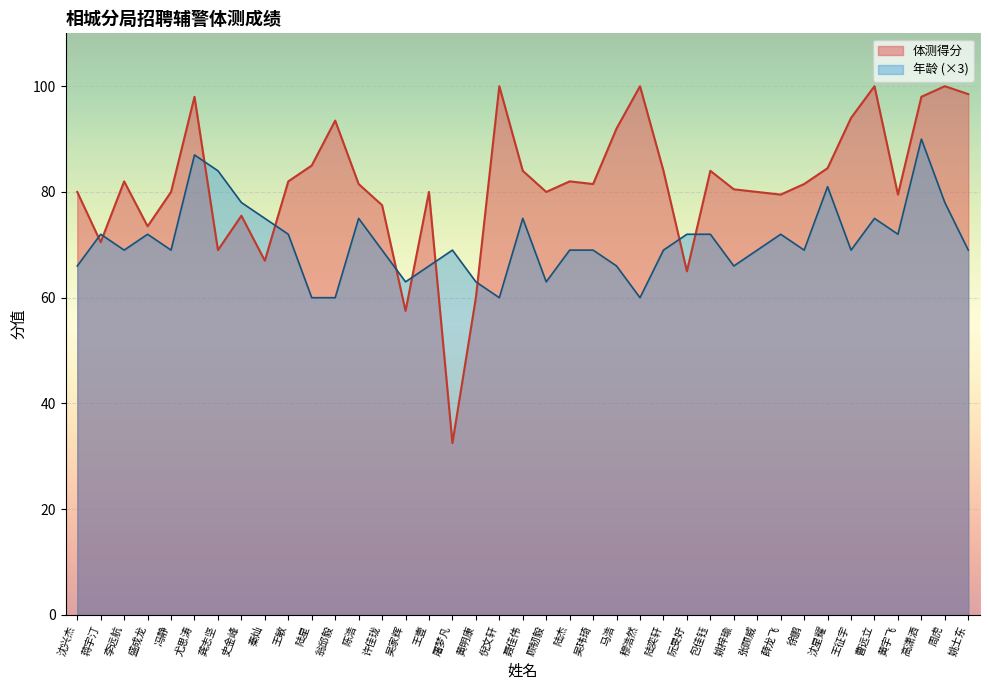

Does the chart display data point markers on the line(s)?

No